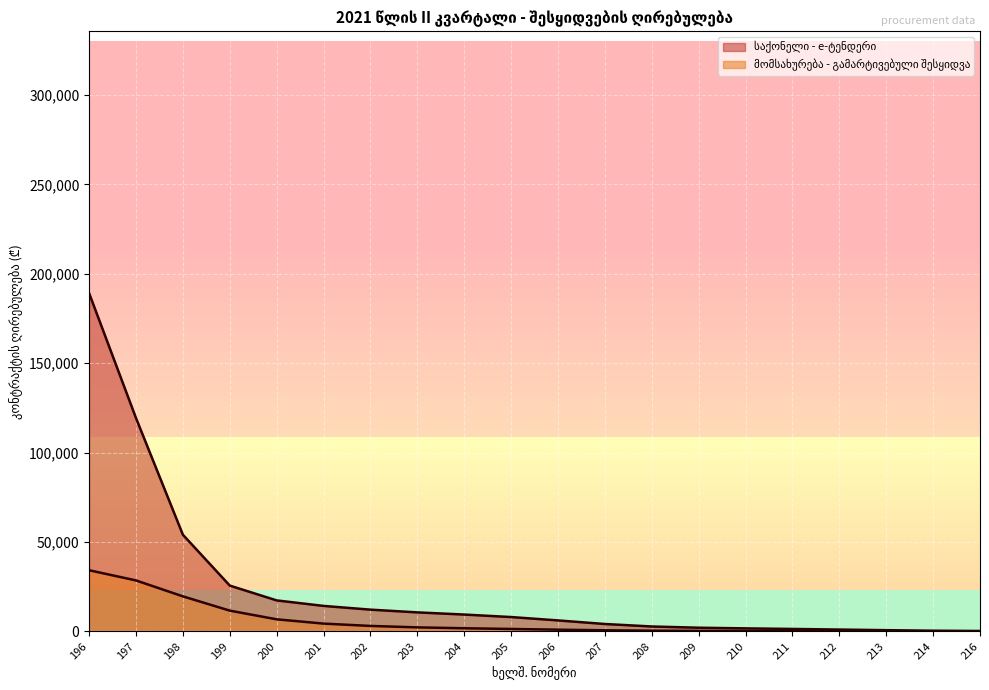

Does the chart display data point markers on the line(s)?

No